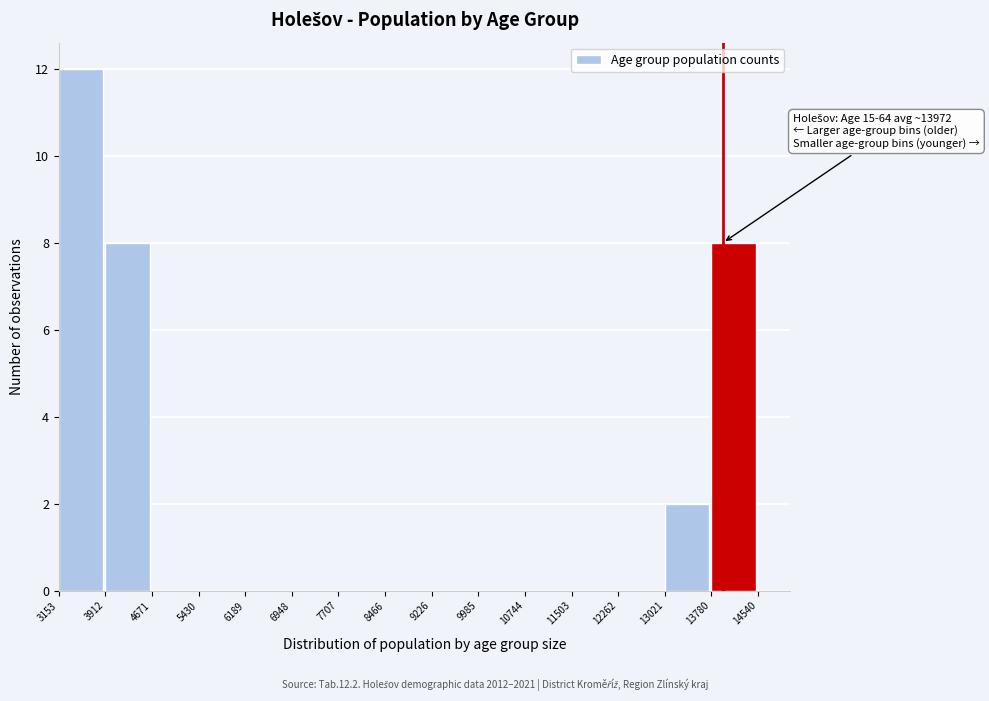

Which range on the x-axis has the tallest bar?

3153 to 3912